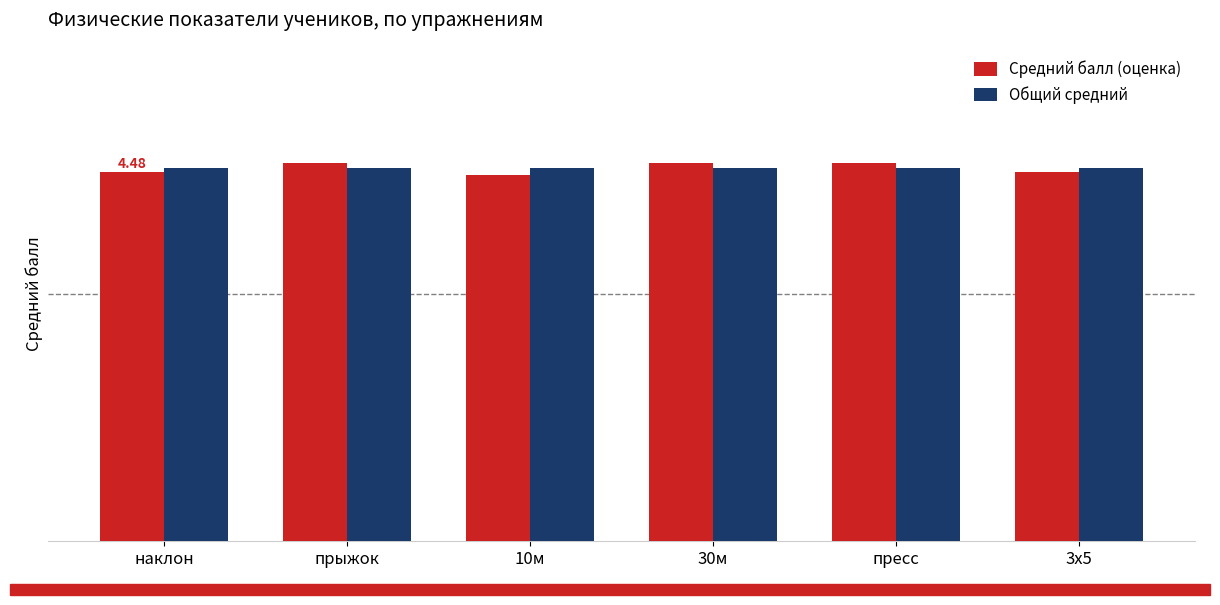

The Общий средний series shows 4.5 at пресс. True or false?

True